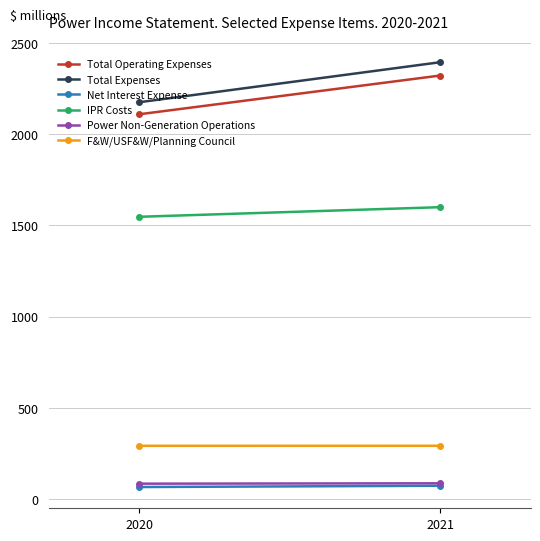

What is the difference between the Net Interest Expense values at 2020 and 2021?

7071.6